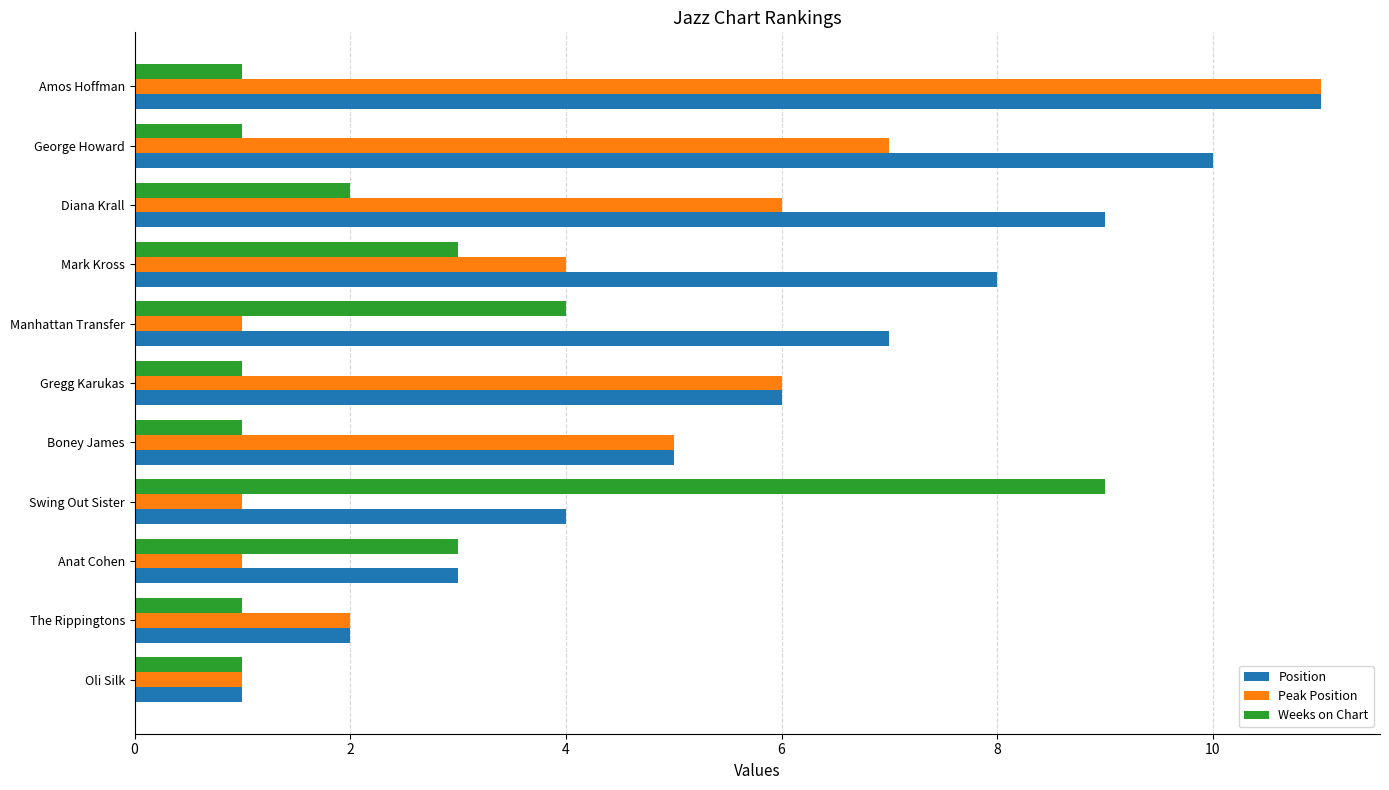

True or false: Peak Position has a value of 2 at The Rippingtons.

True